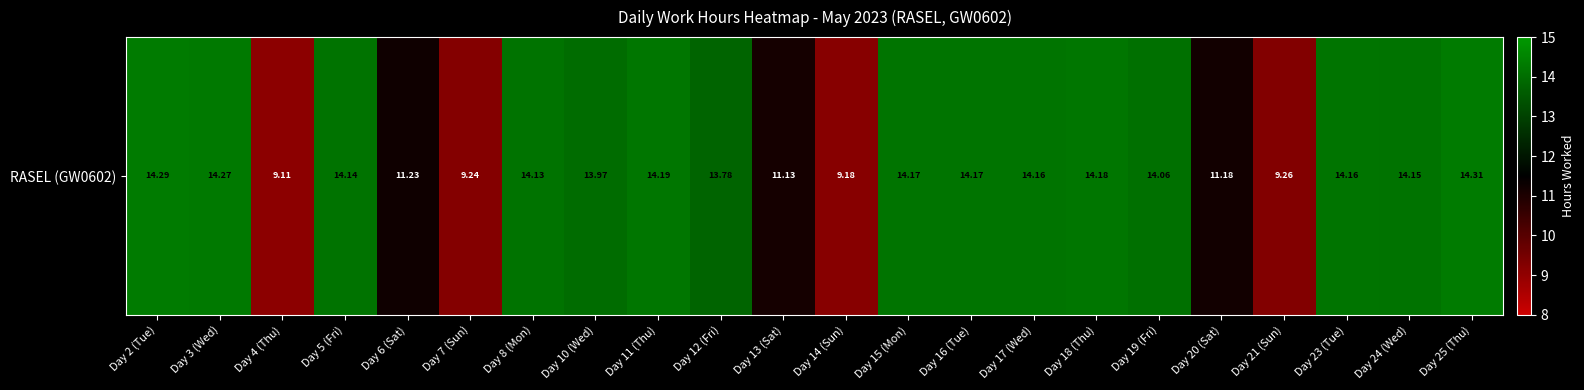

What is the approximate value at Day 19 (Fri)?

14.1